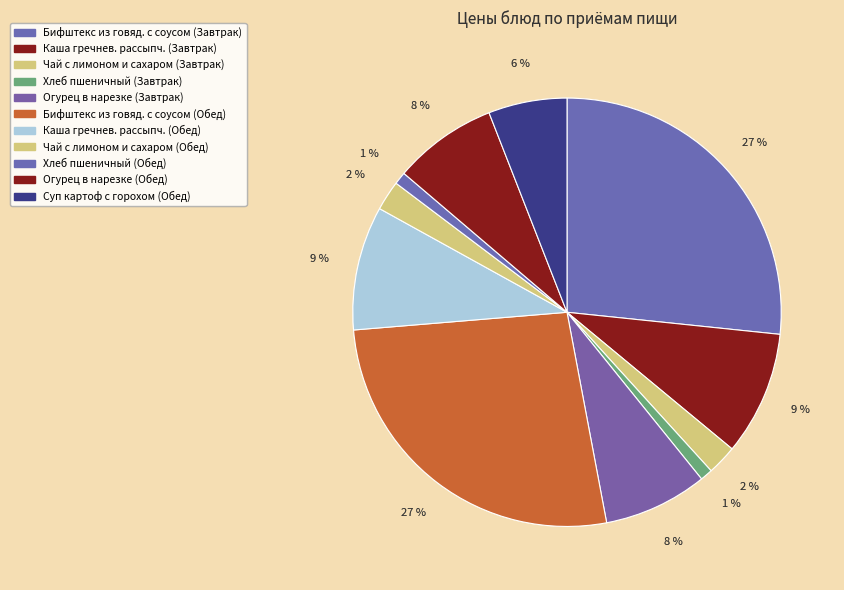

Is it true that Огурец в нарезке (Завтрак) is 8% of the pie?

True